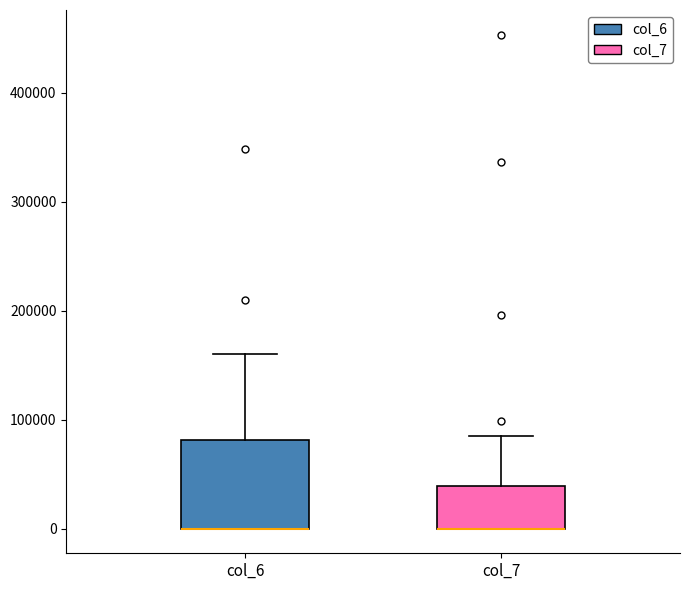

Where is the upper edge of the box for col_6 on the y-axis? The values are not printed on the chart, so give them approximately, as read against the axis.

80000